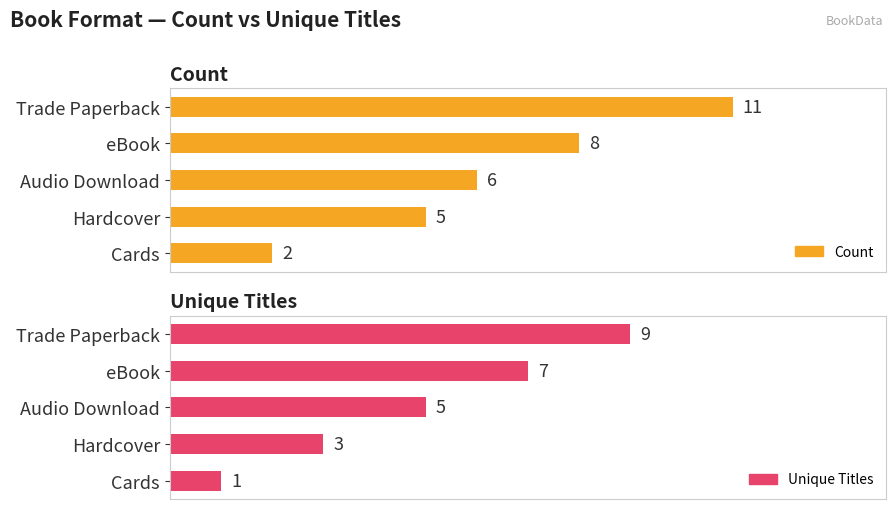

The Unique Titles series shows 0 at 8. True or false?

False